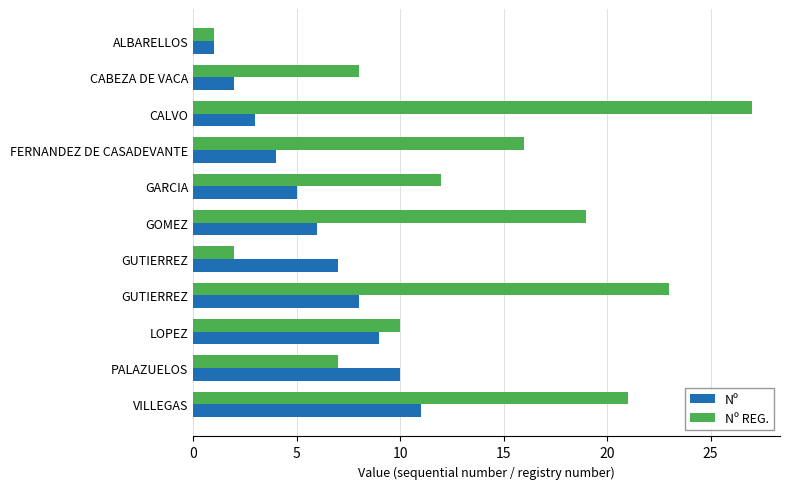

How many distinct data groups are displayed?

2